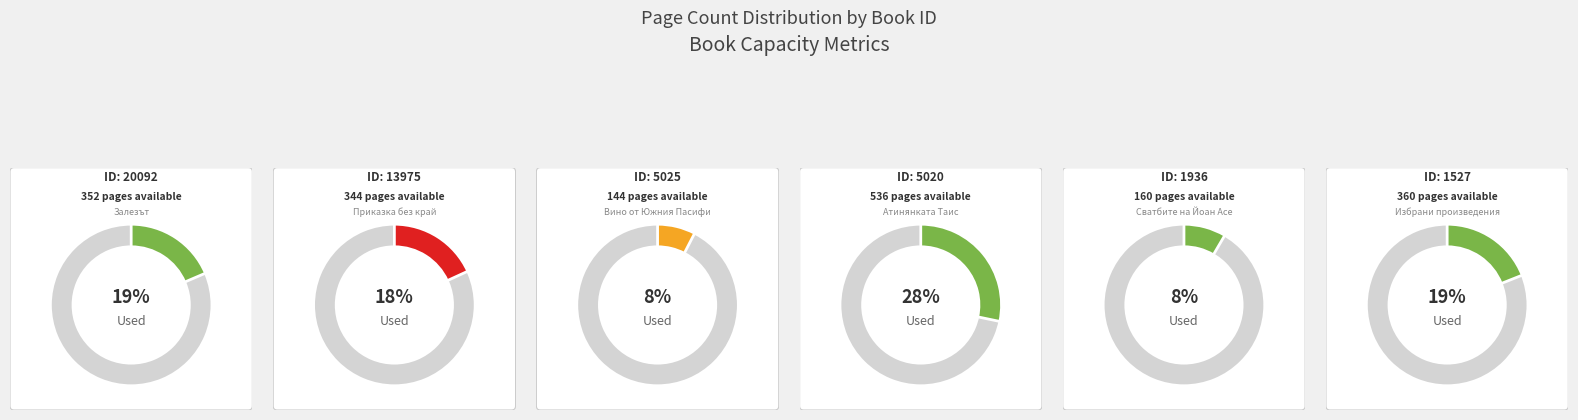

To the nearest percent, what portion does 13975 represent?

18%